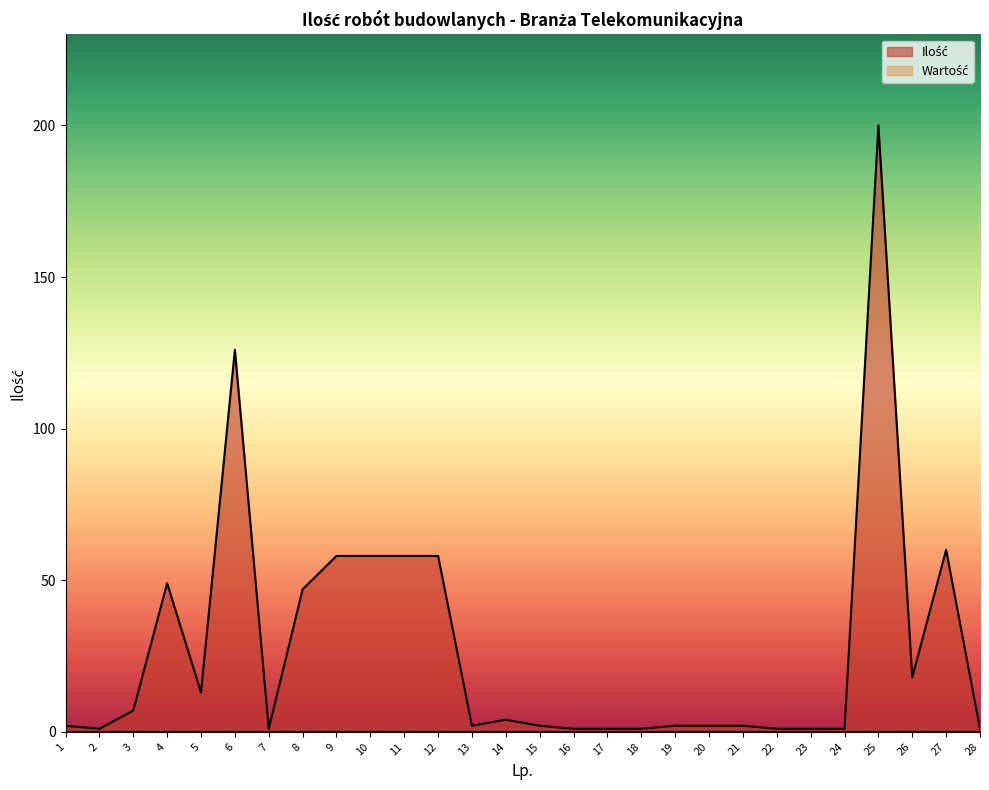

Is it true that the value at 7 is 0?

False